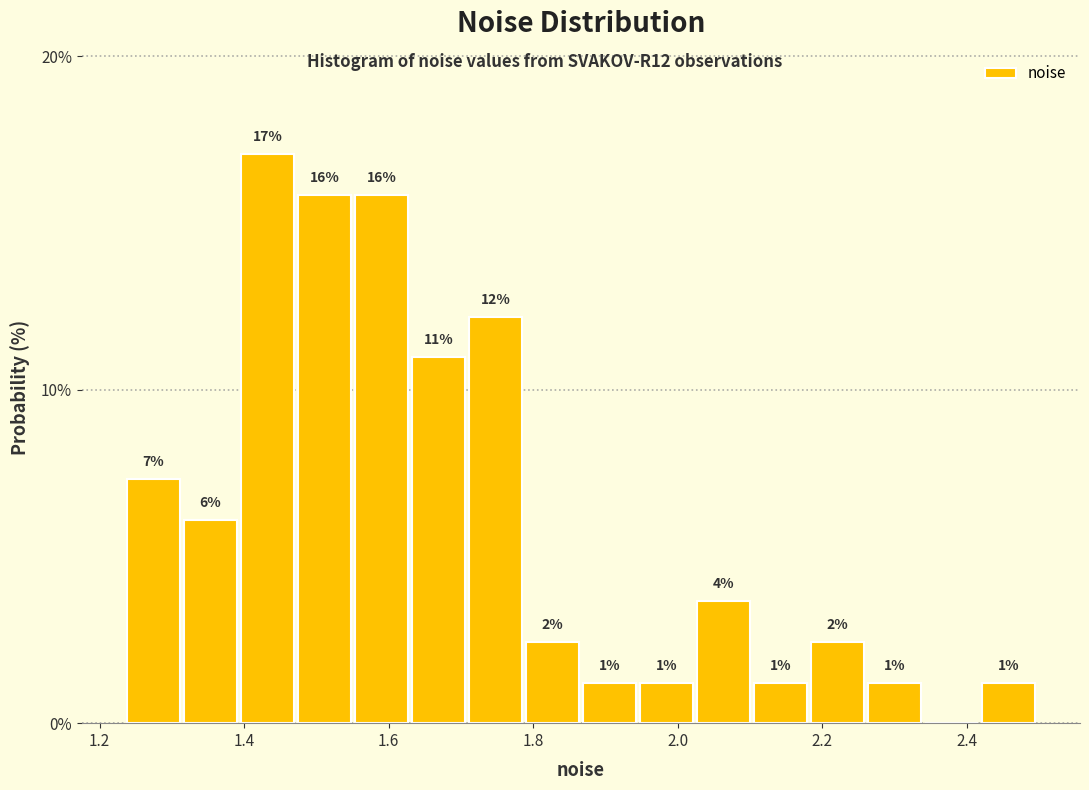

Around what value on the x-axis is the tallest bar? Give the approximate position of its centre, as read against the axis.

1.44